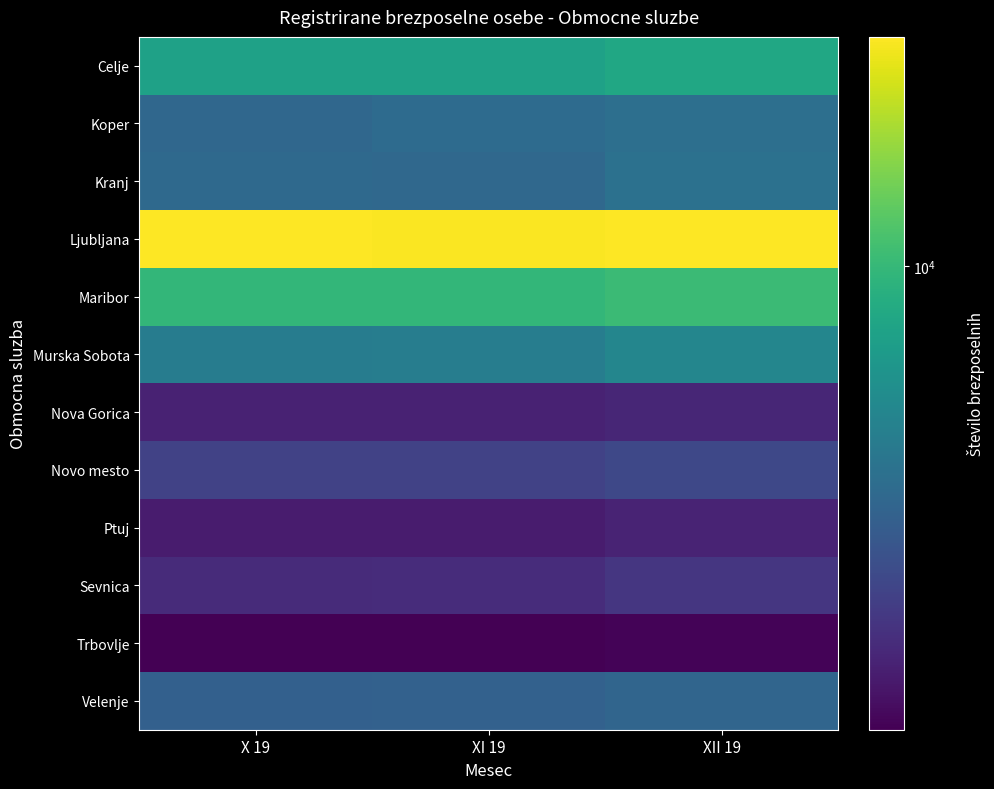

Reading right to left, extract all data points from this chart.

Celje: XII 19=8447	XI 19=8027	X 19=8007
Koper: XII 19=5034	XI 19=4860	X 19=4687
Kranj: XII 19=5099	XI 19=4723	X 19=4763
Ljubljana: XII 19=21057	XI 19=20753	X 19=21093
Maribor: XII 19=10297	XI 19=9847	X 19=9828
Murska Sobota: XII 19=6196	XI 19=5758	X 19=5689
Nova Gorica: XII 19=2806	XI 19=2748	X 19=2737
Novo mesto: XII 19=3596	XI 19=3458	X 19=3450
Ptuj: XII 19=2753	XI 19=2628	X 19=2622
Sevnica: XII 19=3149	XI 19=2942	X 19=2904
Trbovlje: XII 19=2258	XI 19=2206	X 19=2213
Velenje: XII 19=4600	XI 19=4445	X 19=4423